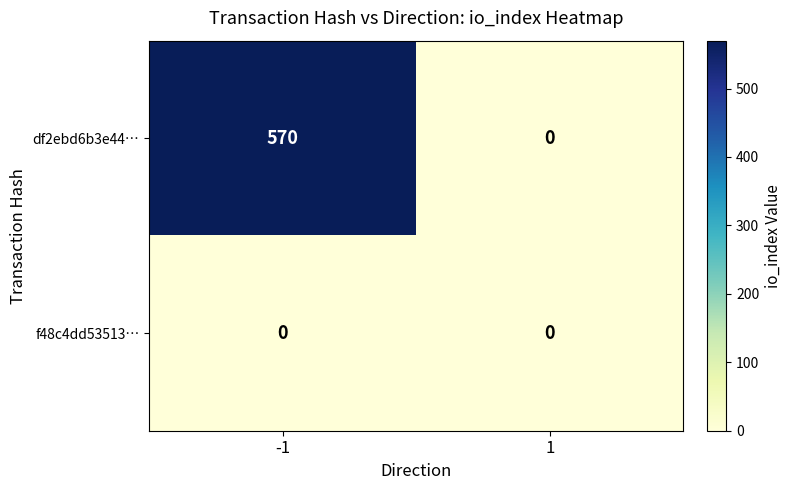

What is the highest value of the df2ebd6b3e44… series?

570